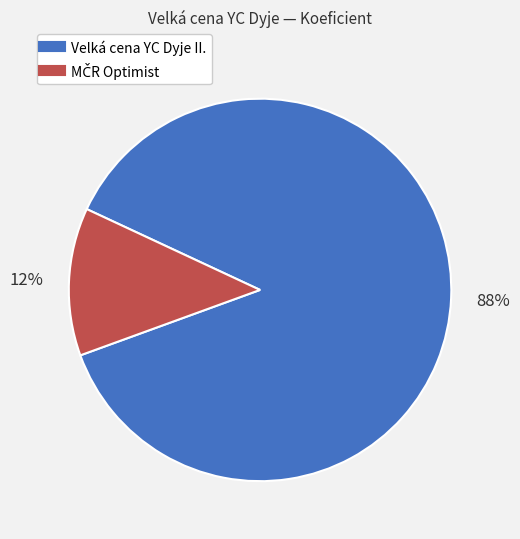

To the nearest percent, what is the average slice percentage?

50%